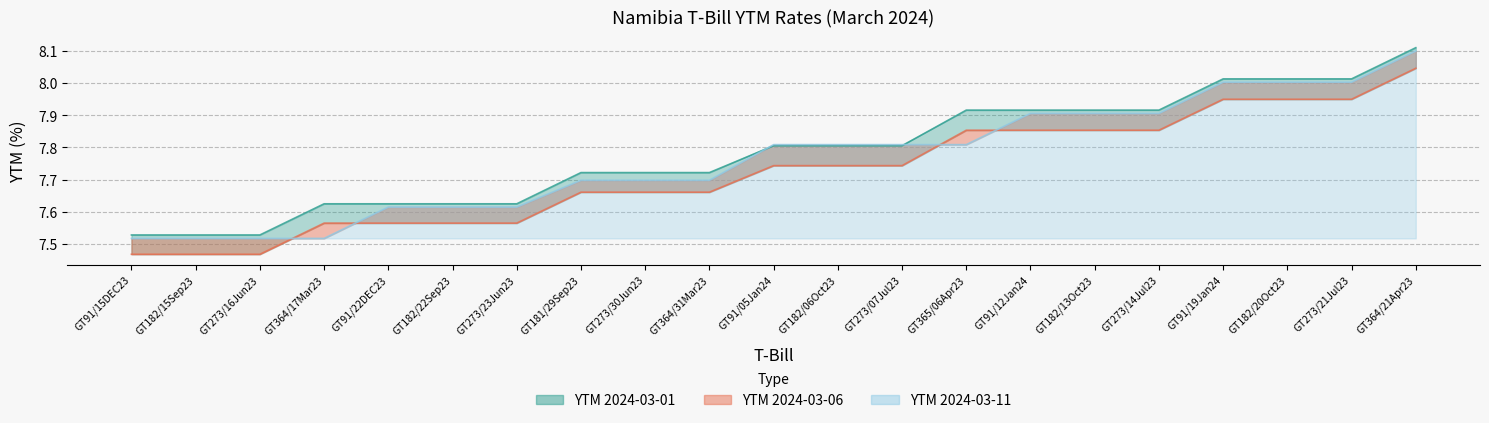

Which series has the widest spread of values?

YTM_2024-03-11